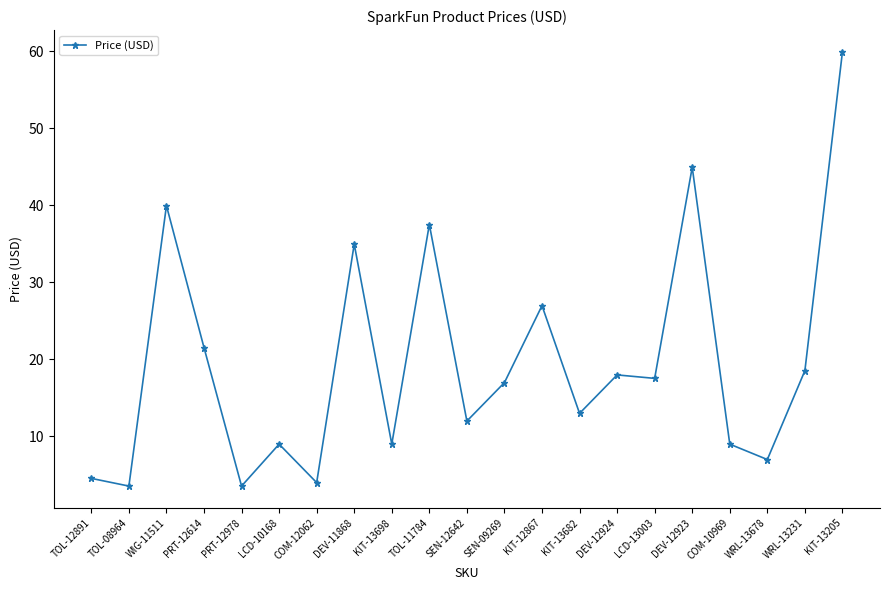

The value at KIT-13698 is 2.9. True or false?

False